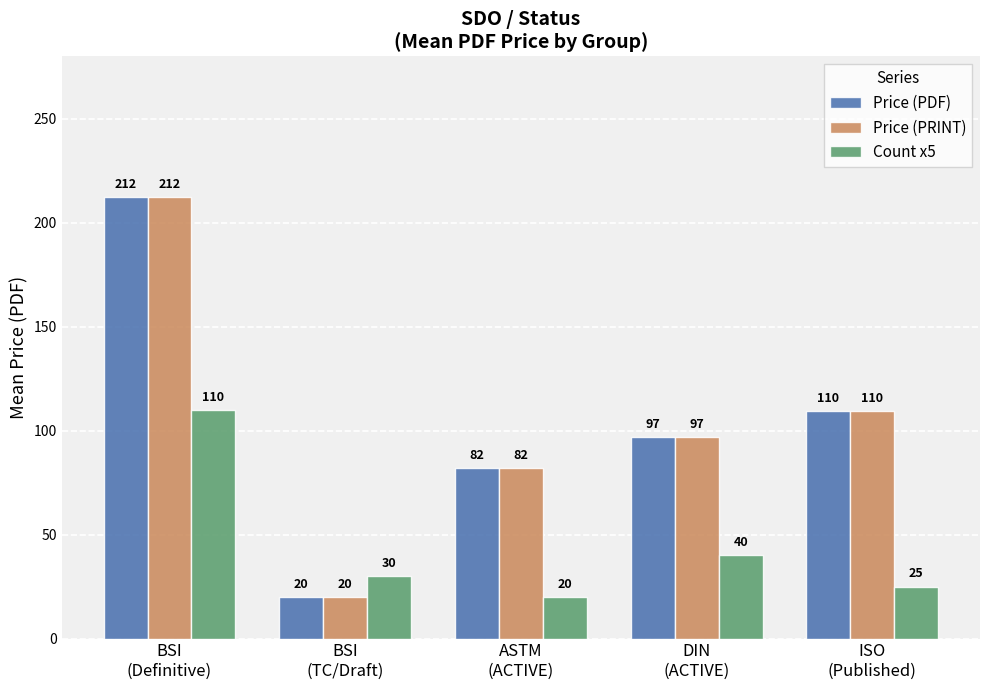

What is the minimum value for Count x5?

20.0